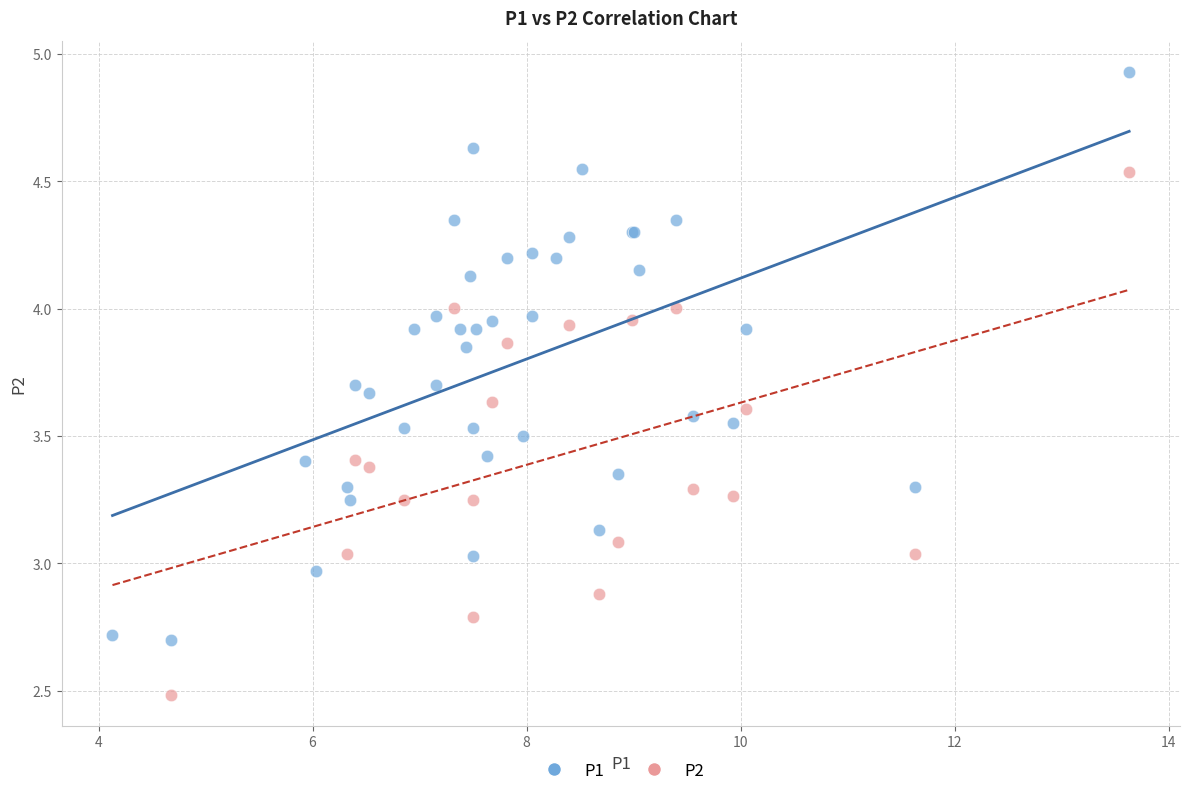

Which series reaches the minimum Y coordinate?

P2